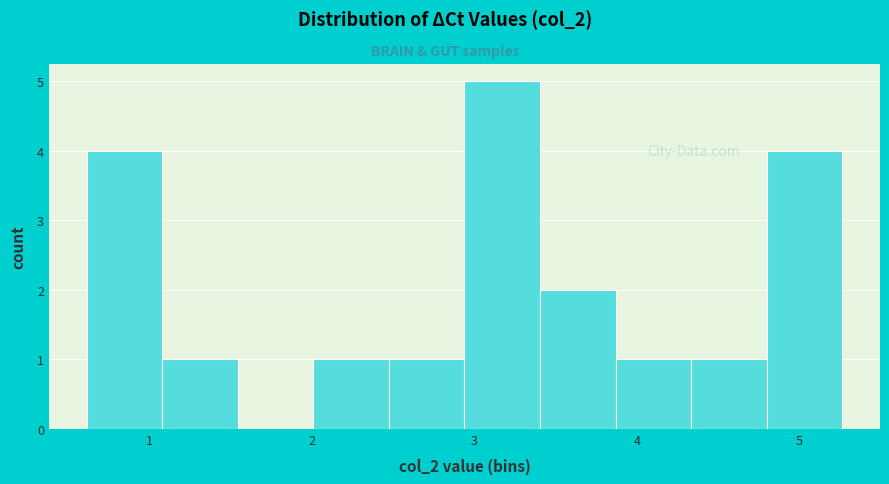

What is the height of the bar covering 4.8 to 5.3 on the x-axis? Neither the bar edges nor the heights are printed on the chart, so give them approximately, as read against the axes.

4